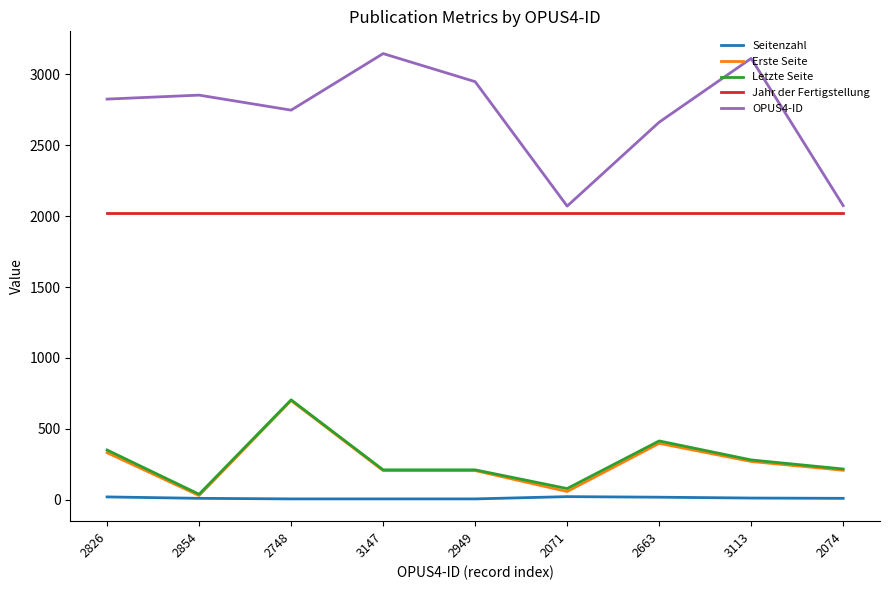

At which category does Letzte Seite reach its first local valley?

2854